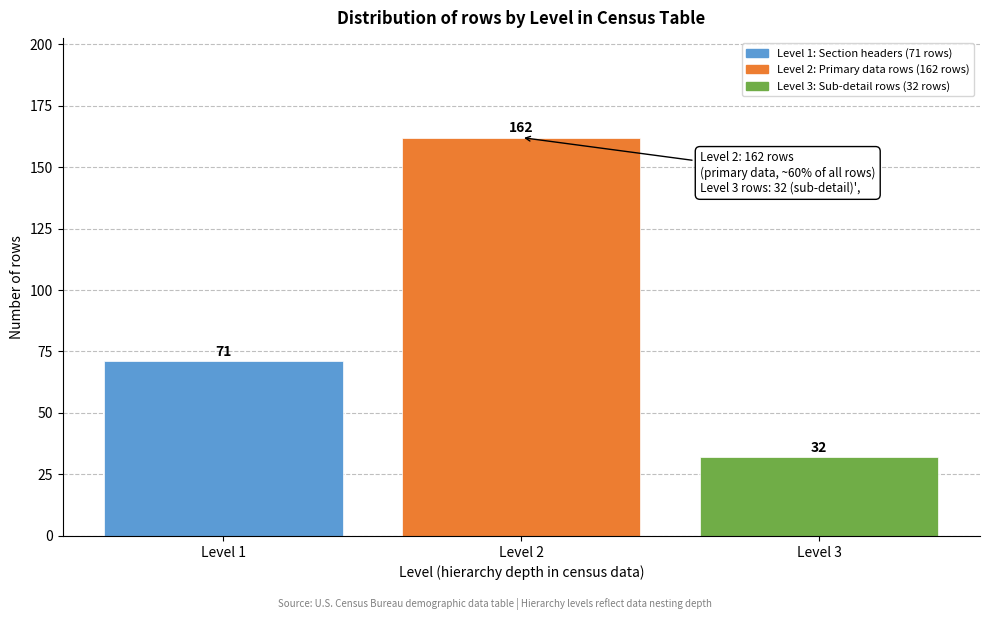

Reading left to right, list all the values displayed in this chart.

Level 1=71	Level 2=162	Level 3=32